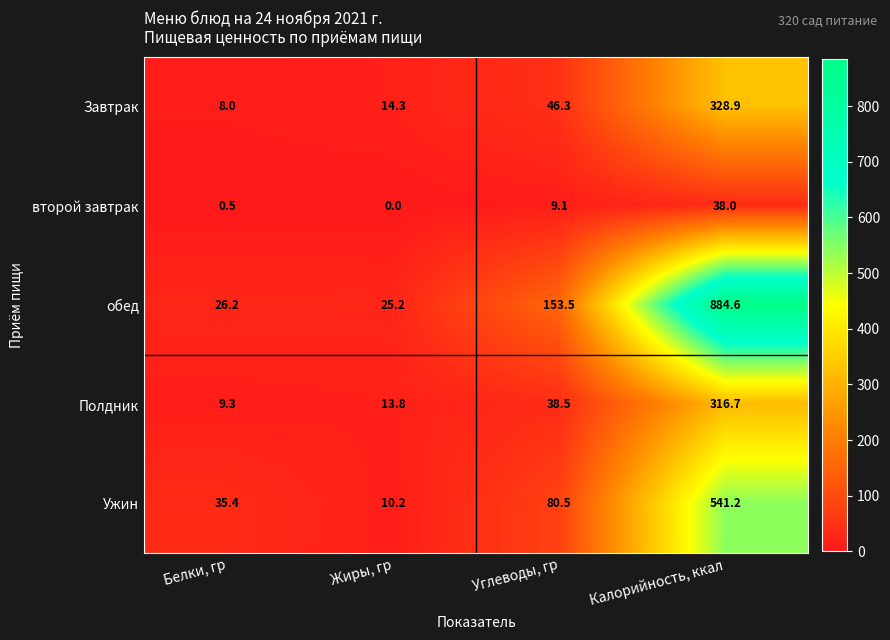

Which category has the highest value across all series?

Калорийность, ккал